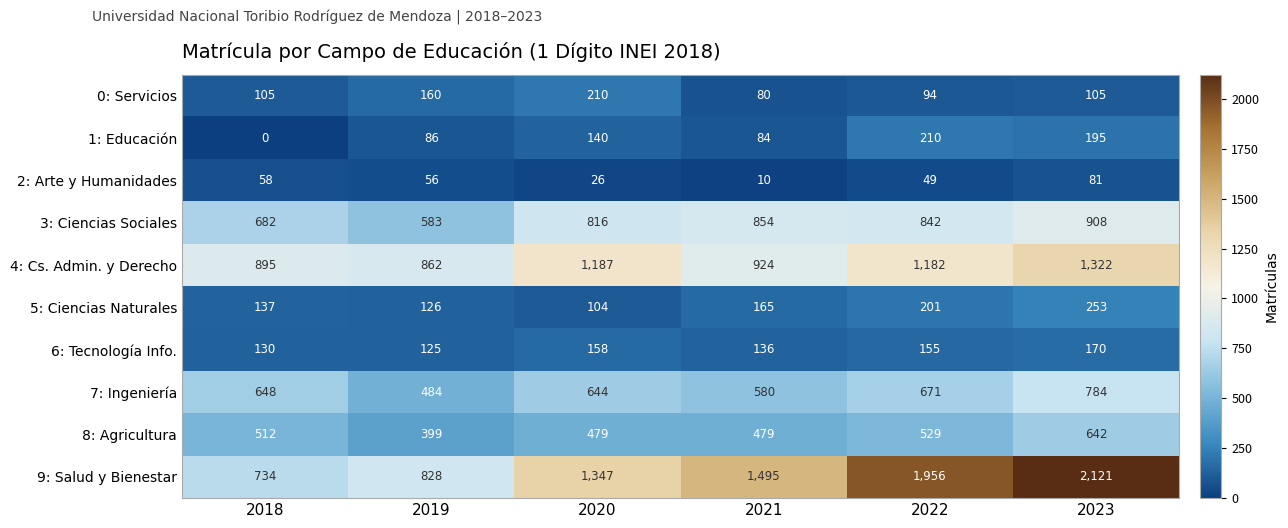

The value of 7: Ingeniería at 2023 is 784. True or false?

True